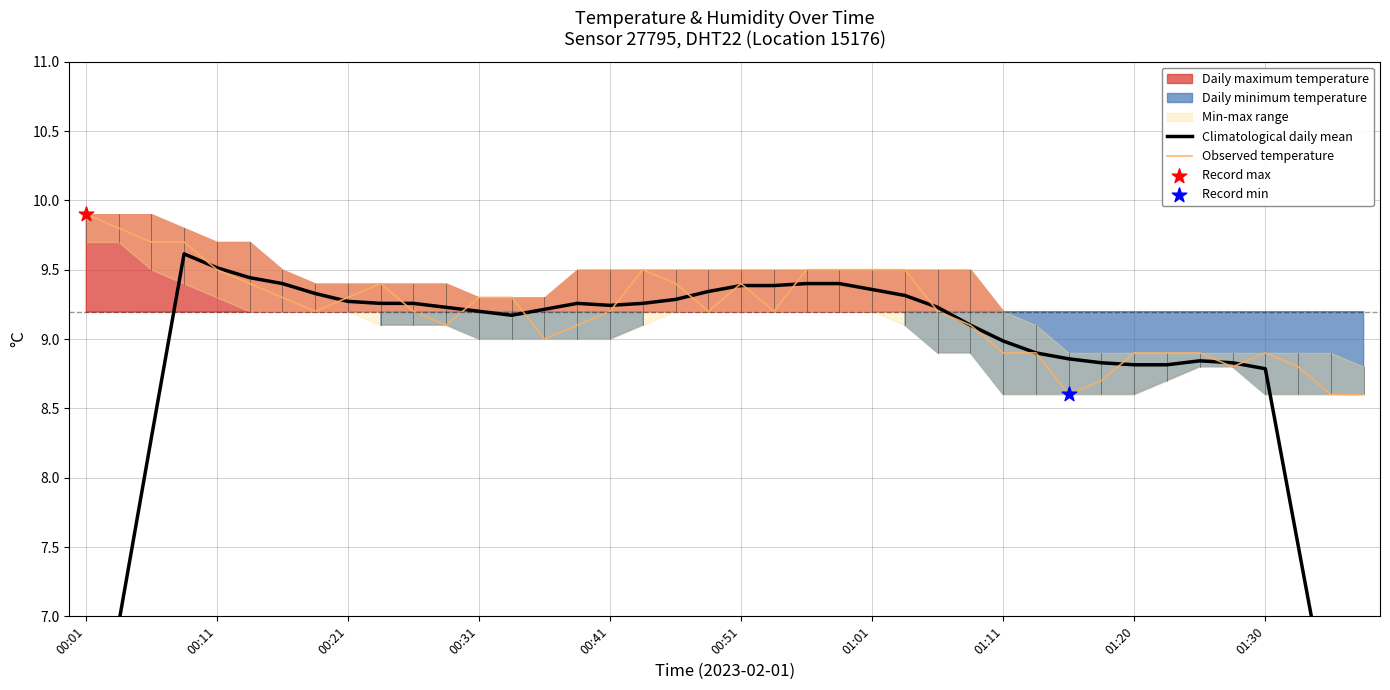

Which series has the largest Y range (max minus min)?

Climatological daily mean